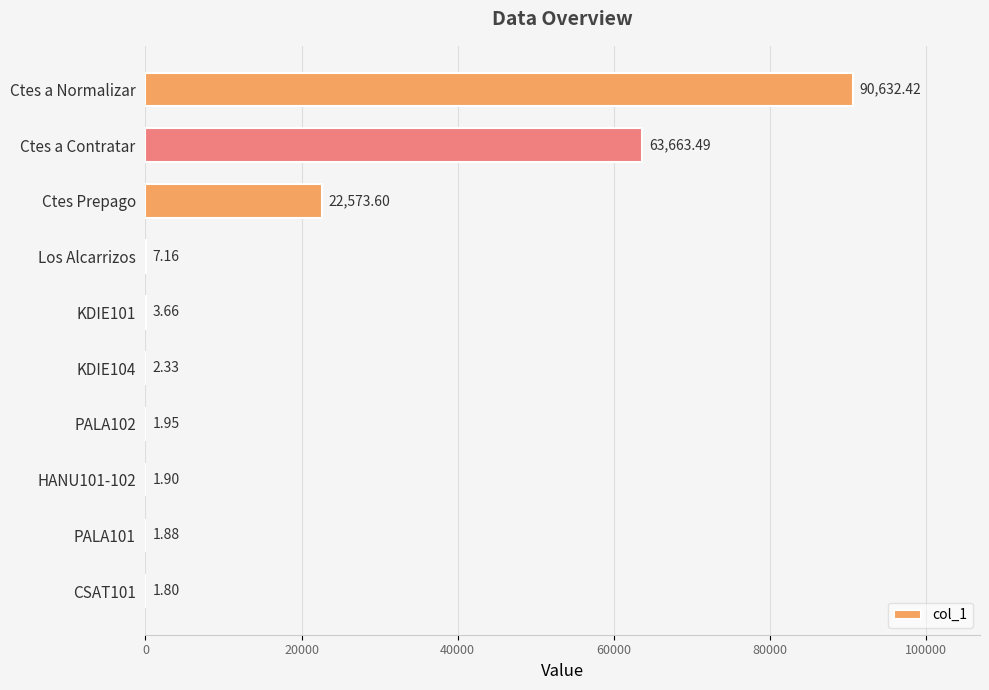

Between HANU101-102 and PALA102, which is larger?

PALA102